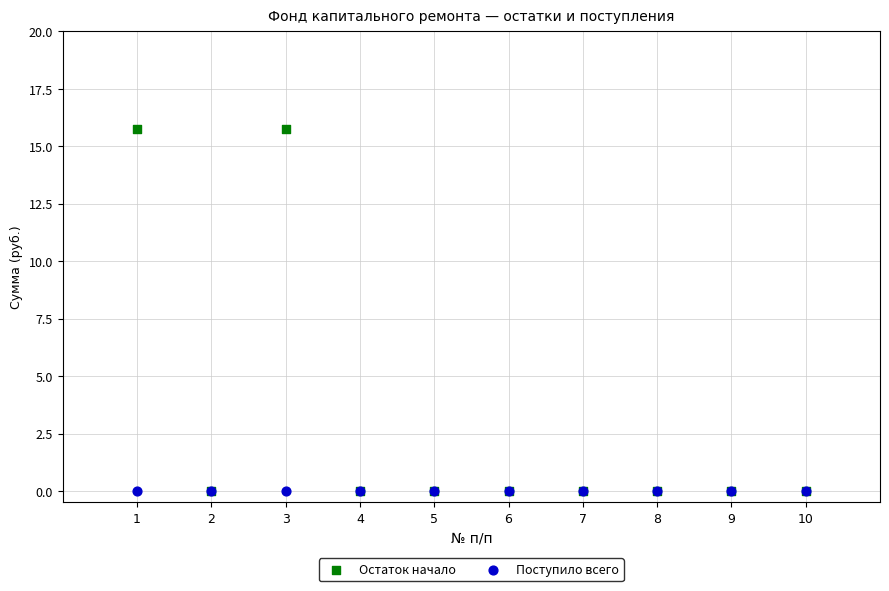

What are all the series names shown in the legend?

Остаток начало, Поступило всего